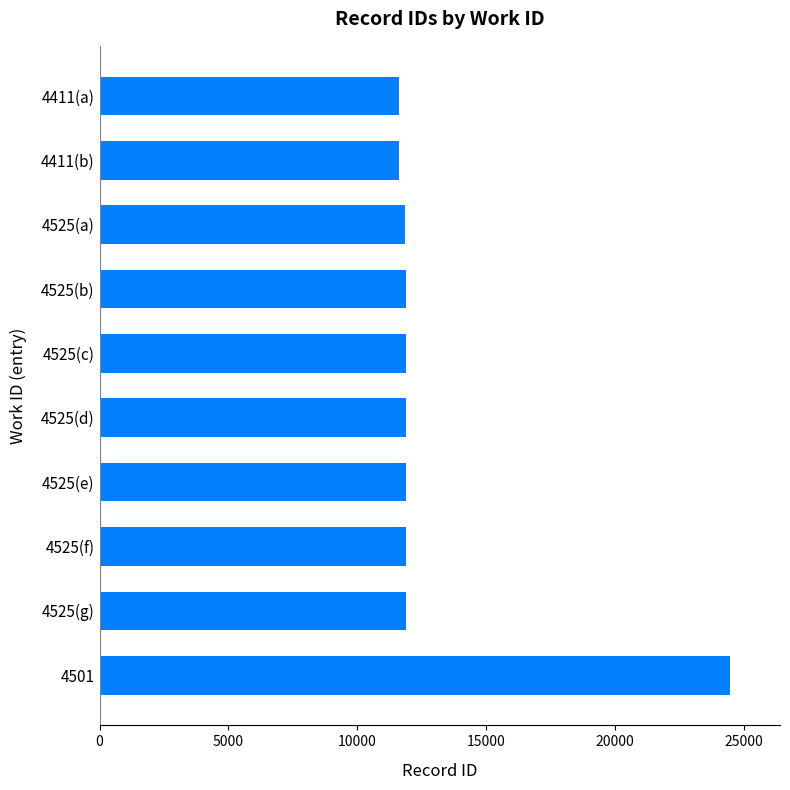

What is the difference between the second highest and minimum values?

269